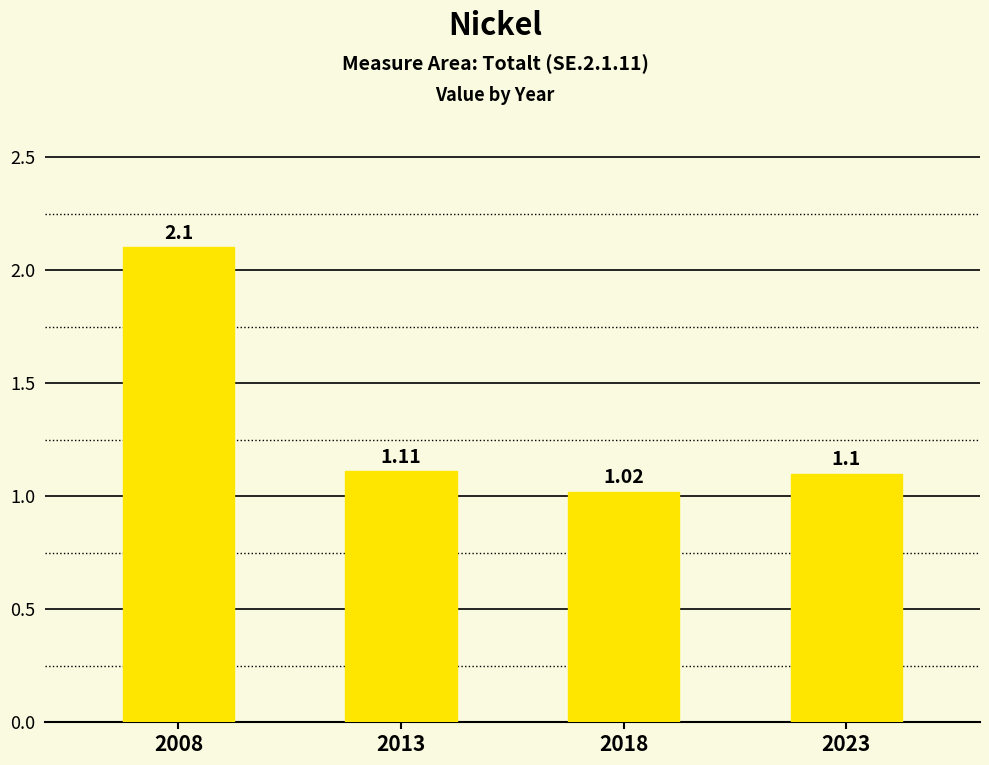

The value at 2018 is 1.5. True or false?

False